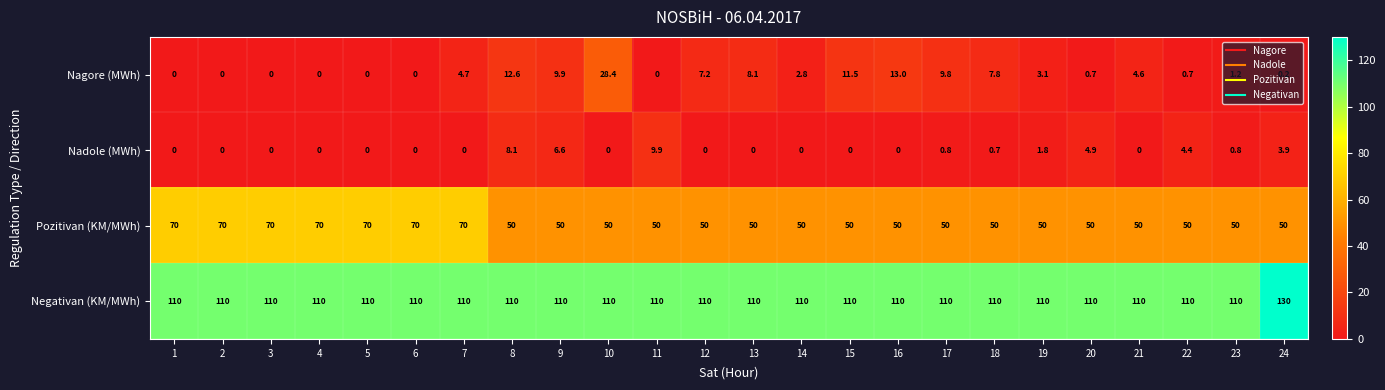

Rank the series at 18 from lowest to highest value.

Nadole (MWh), Nagore (MWh), Pozitivan (KM/MWh), Negativan (KM/MWh)